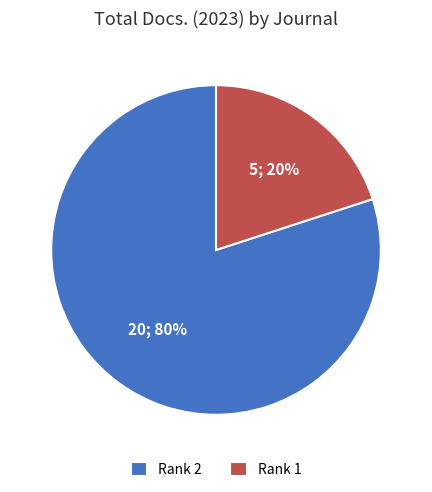

Rank the categories by value from highest to lowest.

Rank 2, Rank 1